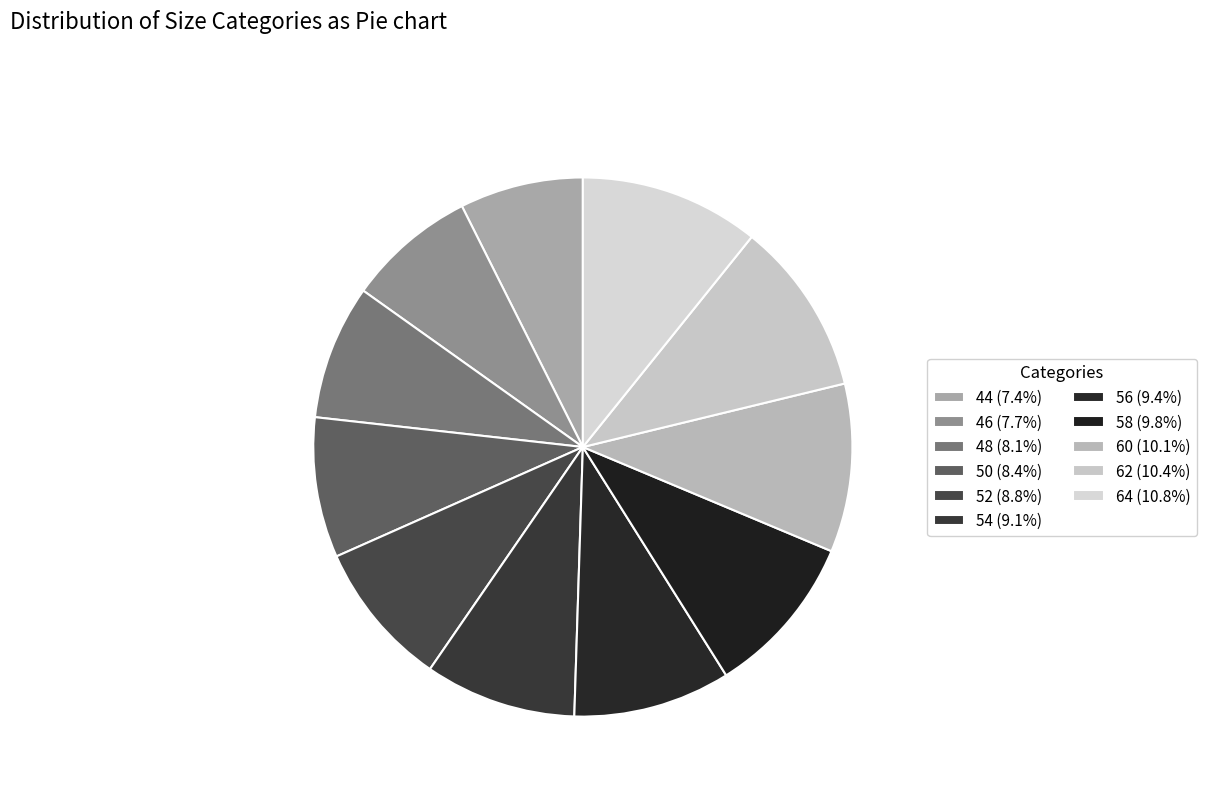

Which category has the smallest portion of the pie?

44